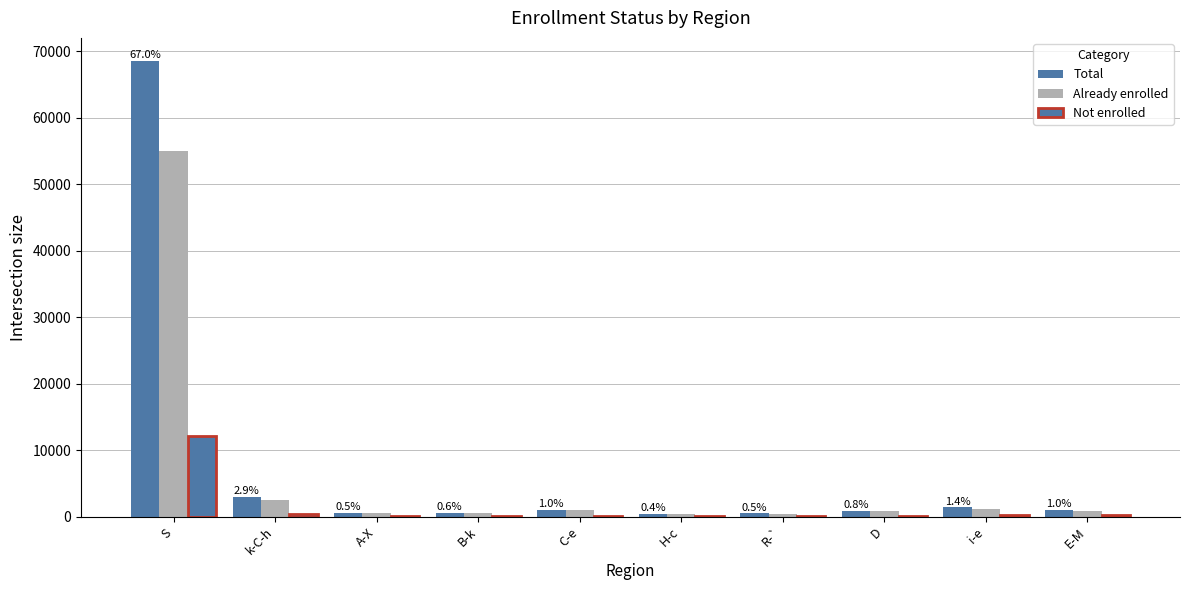

How many categories are shown in the chart?

10